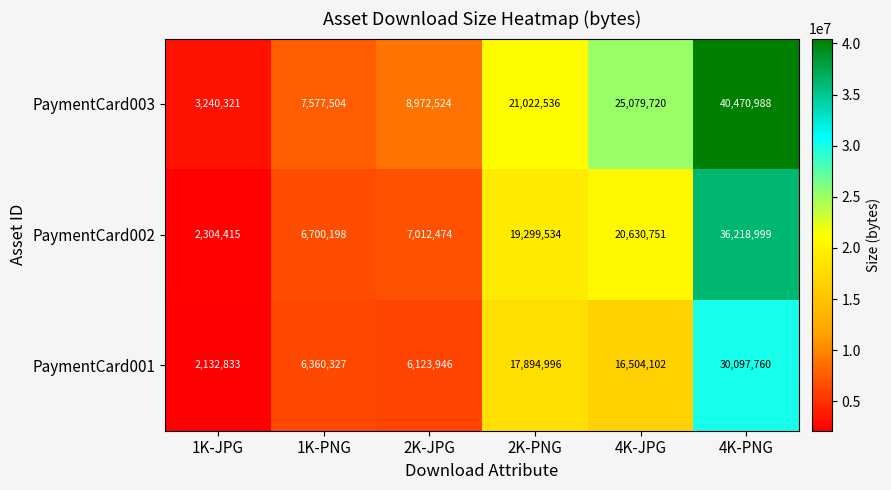

At how many categories does at least one series exceed 35192382?

1